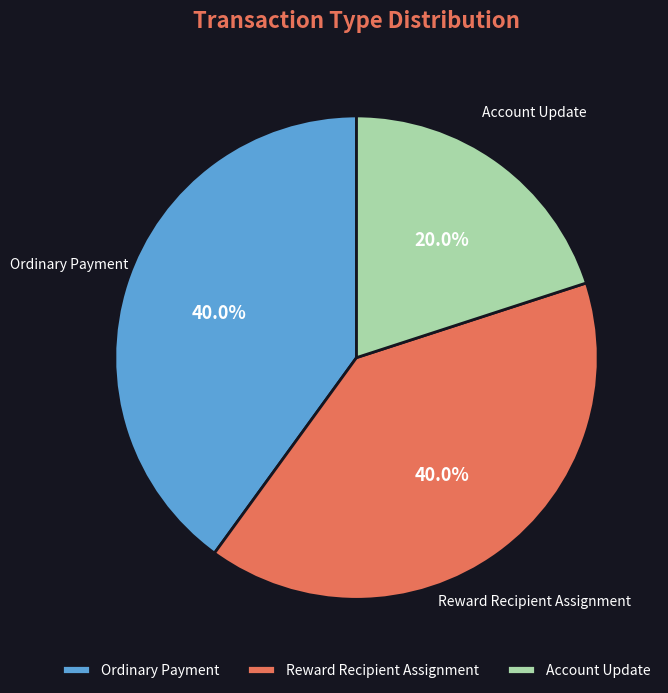

True or false: Account Update accounts for 20% of the total.

True